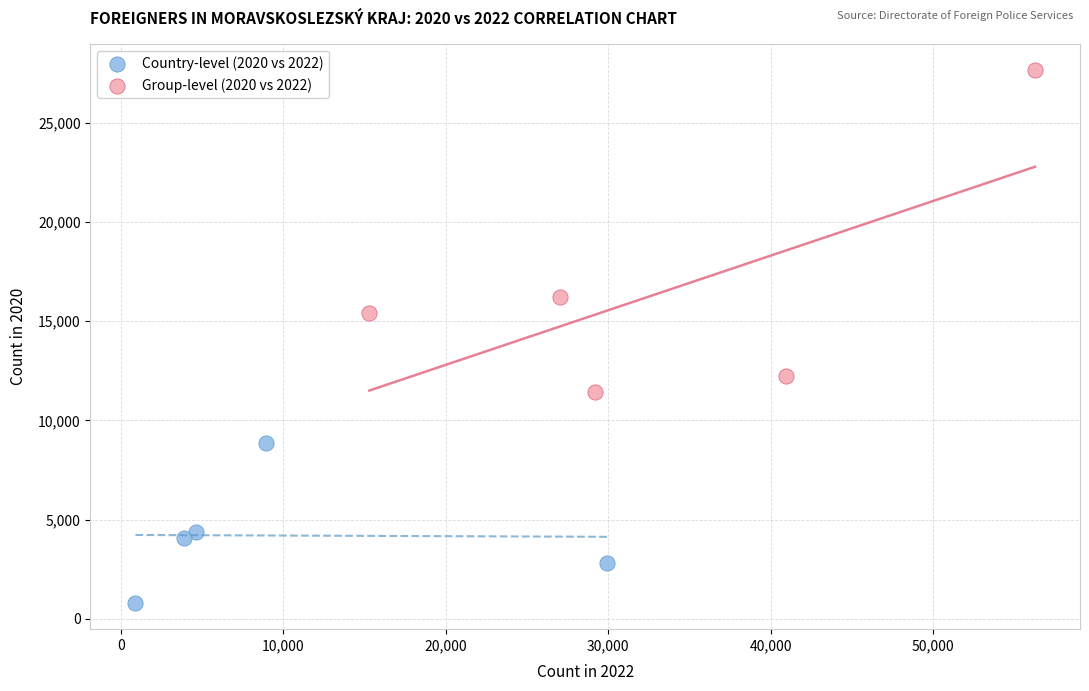

Which series reaches the maximum Y coordinate?

Group-level (2020 vs 2022)